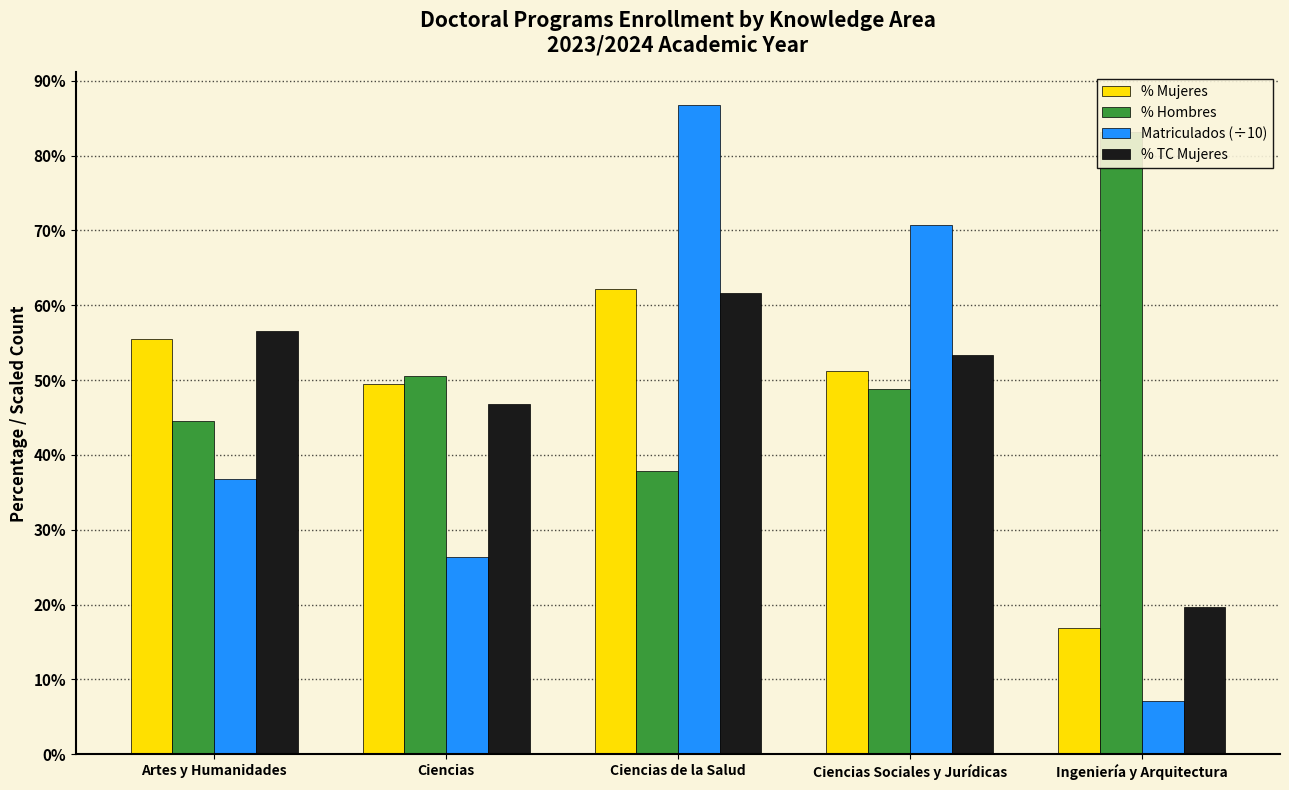

Reading left to right, what are all the values shown in this chart?

% Mujeres: Artes y Humanidades=55.4	Ciencias=49.4	Ciencias de la Salud=62.1	Ciencias Sociales y Jurídicas=51.2	Ingeniería y Arquitectura=16.9
% Hombres: Artes y Humanidades=44.6	Ciencias=50.6	Ciencias de la Salud=37.9	Ciencias Sociales y Jurídicas=48.8	Ingeniería y Arquitectura=83.1
Matriculados (÷10): Artes y Humanidades=36.8	Ciencias=26.3	Ciencias de la Salud=86.8	Ciencias Sociales y Jurídicas=70.7	Ingeniería y Arquitectura=7.1
% TC Mujeres: Artes y Humanidades=56.5	Ciencias=46.9	Ciencias de la Salud=61.6	Ciencias Sociales y Jurídicas=53.4	Ingeniería y Arquitectura=19.6